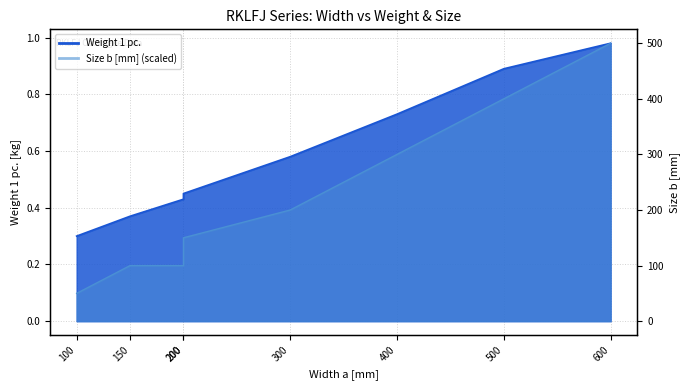

At 300, list the series in order from smallest to largest.

Size b [mm], Weight 1 pc.